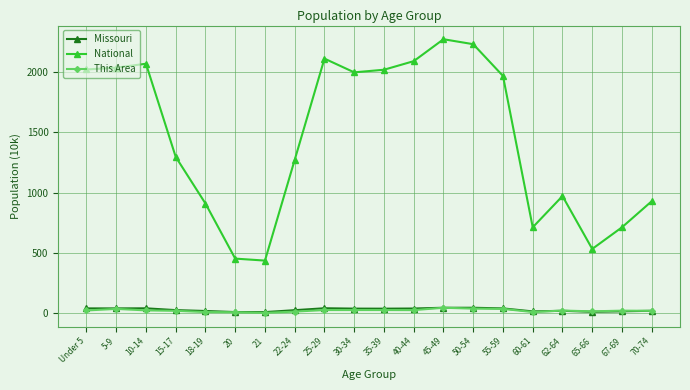

The National series shows 1371.5 at 70-74. True or false?

False